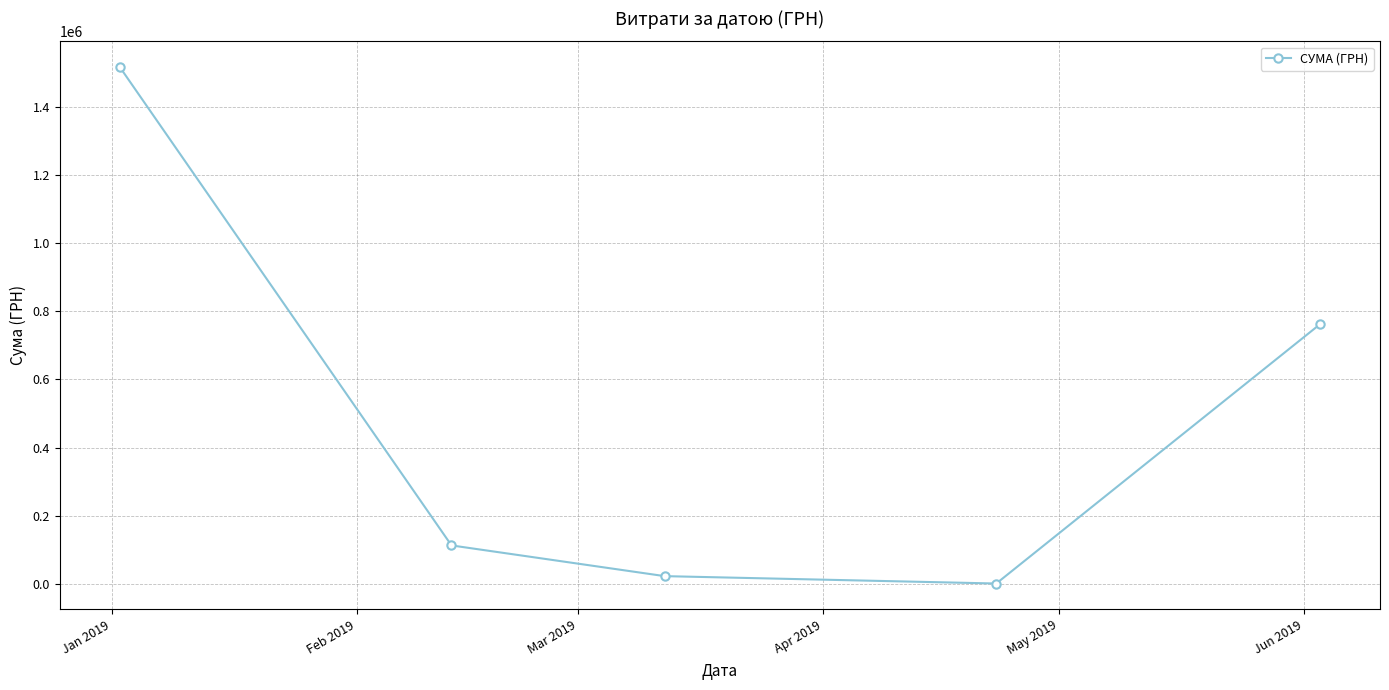

How many points are lower than both their immediate neighbors (excluding endpoints)?

1